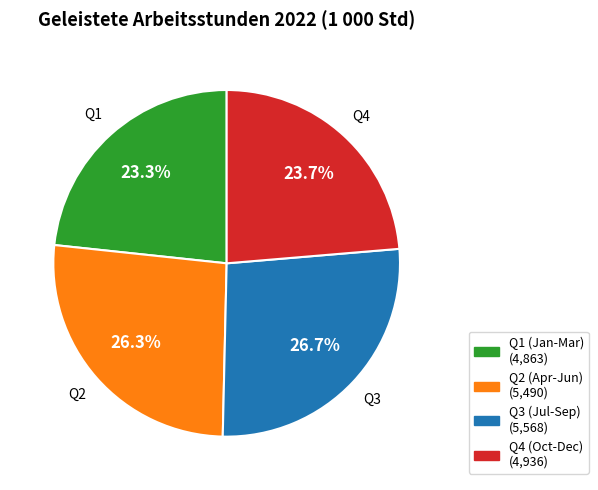

Is there a majority slice in this chart?

No